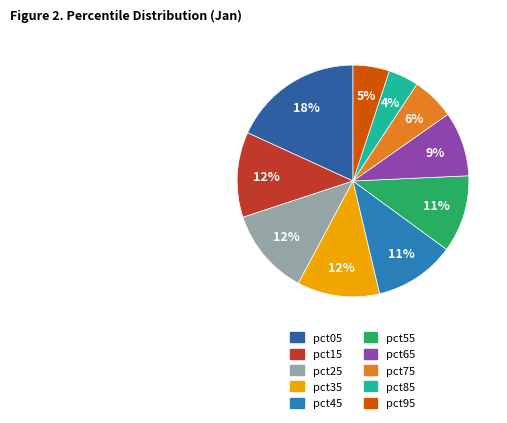

True or false: pct45 accounts for 1% of the total.

False